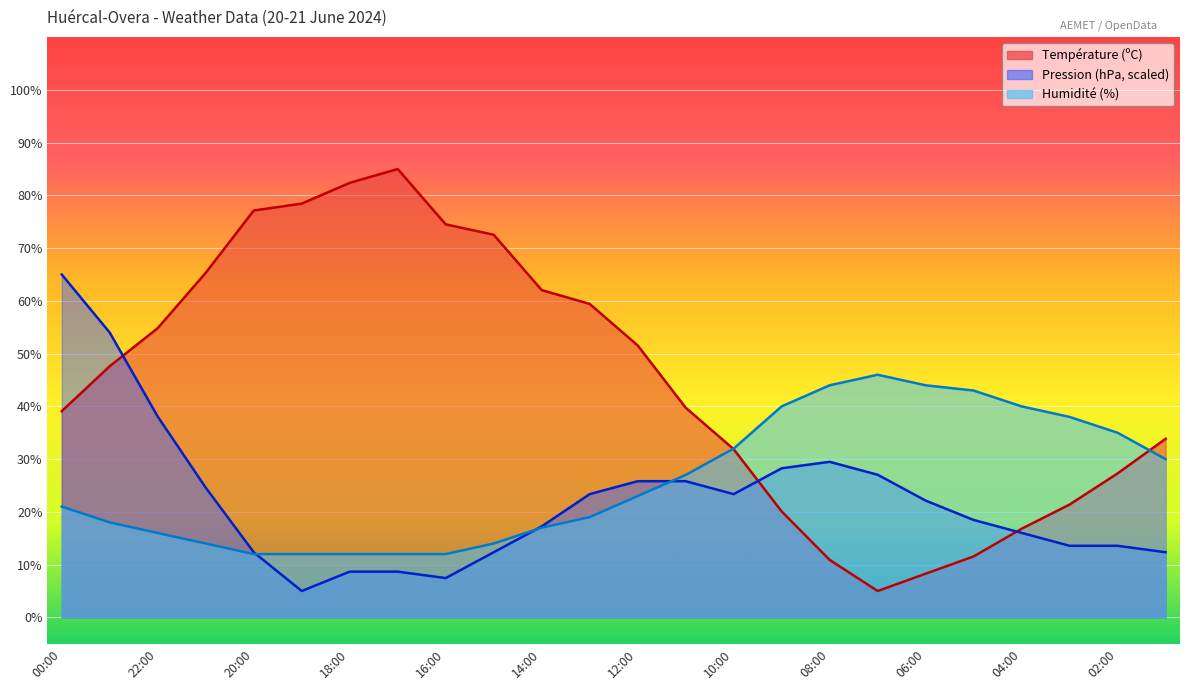

Which series changed the most between 12:00 and 10:00?

Température (ºC)